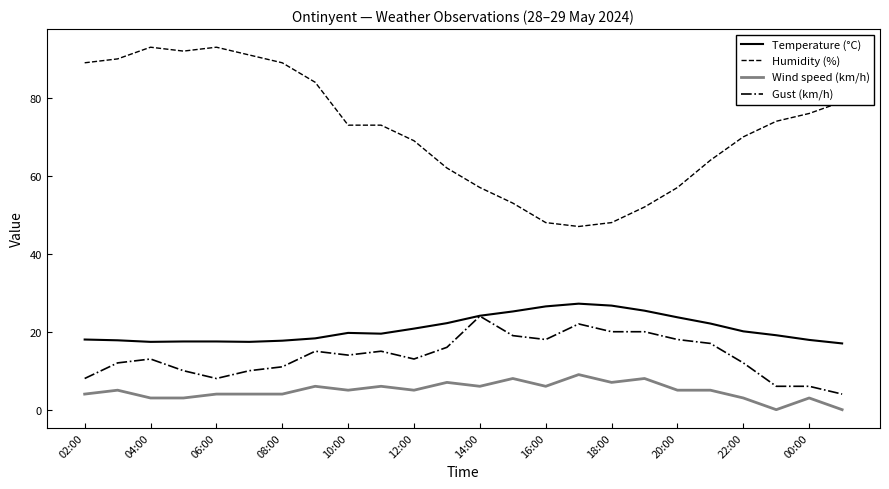

What is the maximum value shown in the chart?

93.0